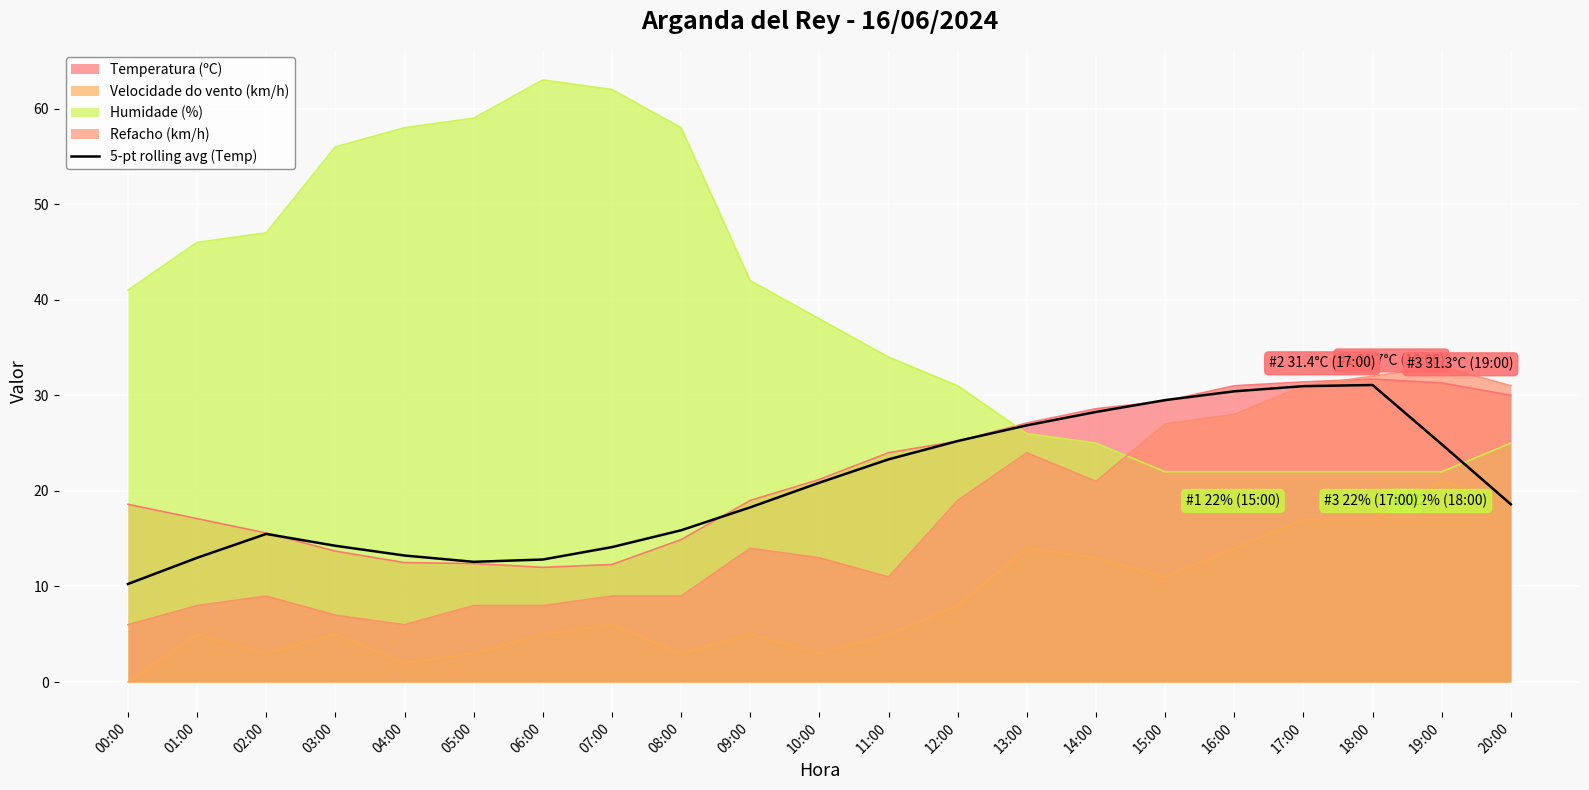

At which category does the data reach its first local valley?

05:00